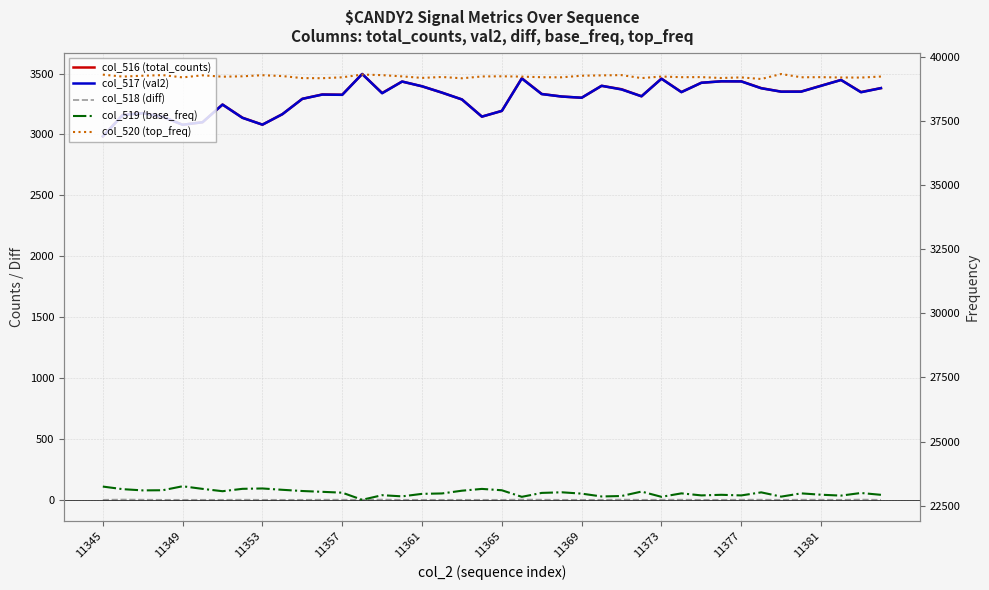

True or false: col_518 (diff) has a value of 1 at 17.

False